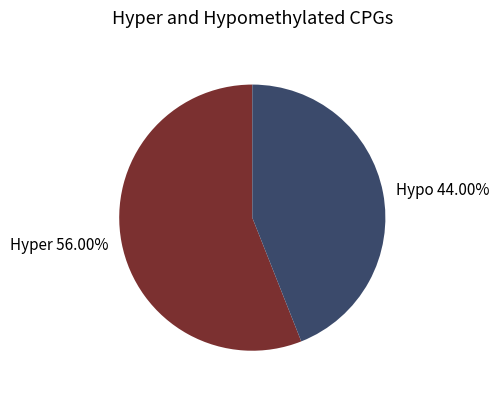

Do Hyper 56.00% and Hypo 44.00% together represent more than half of the pie?

Yes